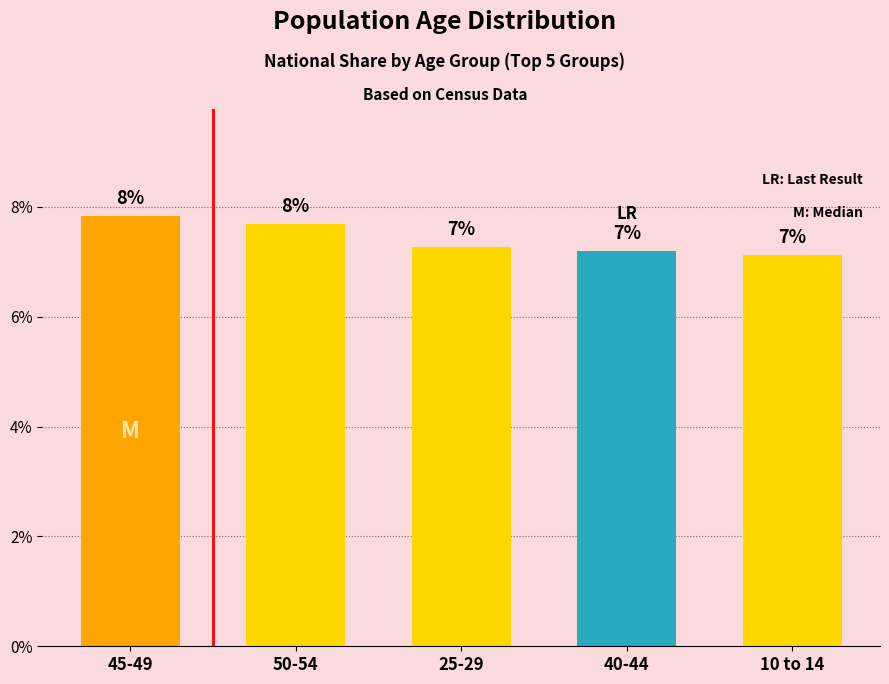

Reading right to left, transcribe all the data shown in this chart.

10 to 14=7.1	40-44=7.2	25-29=7.3	50-54=7.7	45-49=7.8